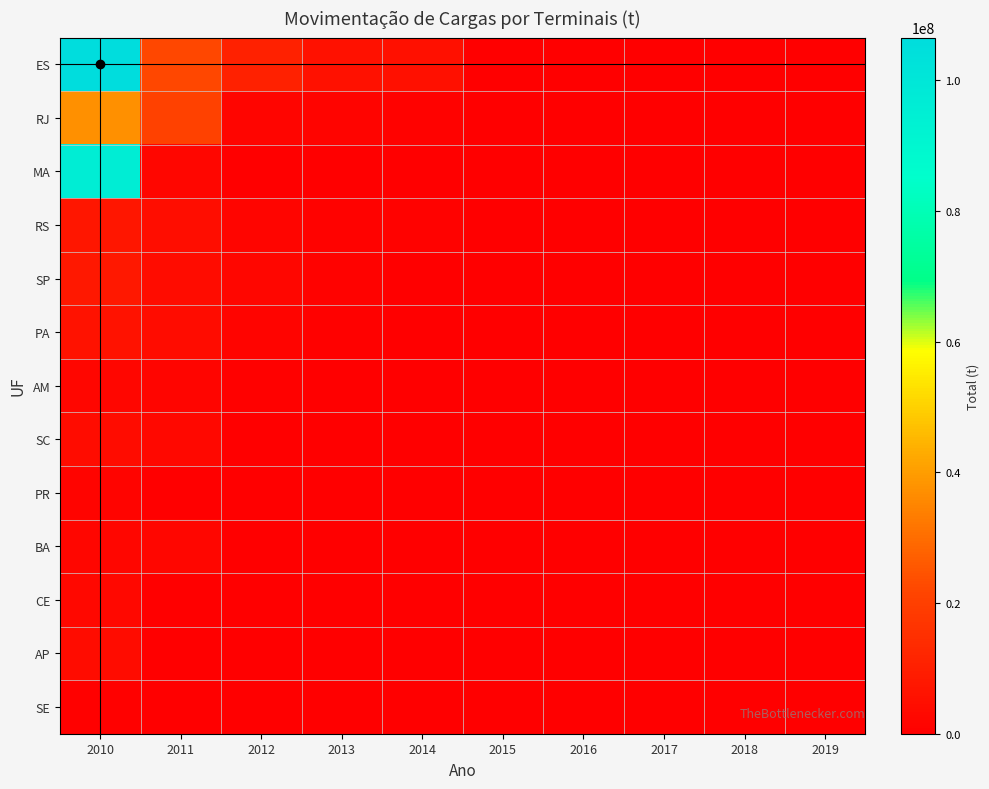

At 2016, list the series in order from smallest to largest.

ES, RJ, MA, RS, SP, PA, AM, SC, PR, BA, CE, AP, SE